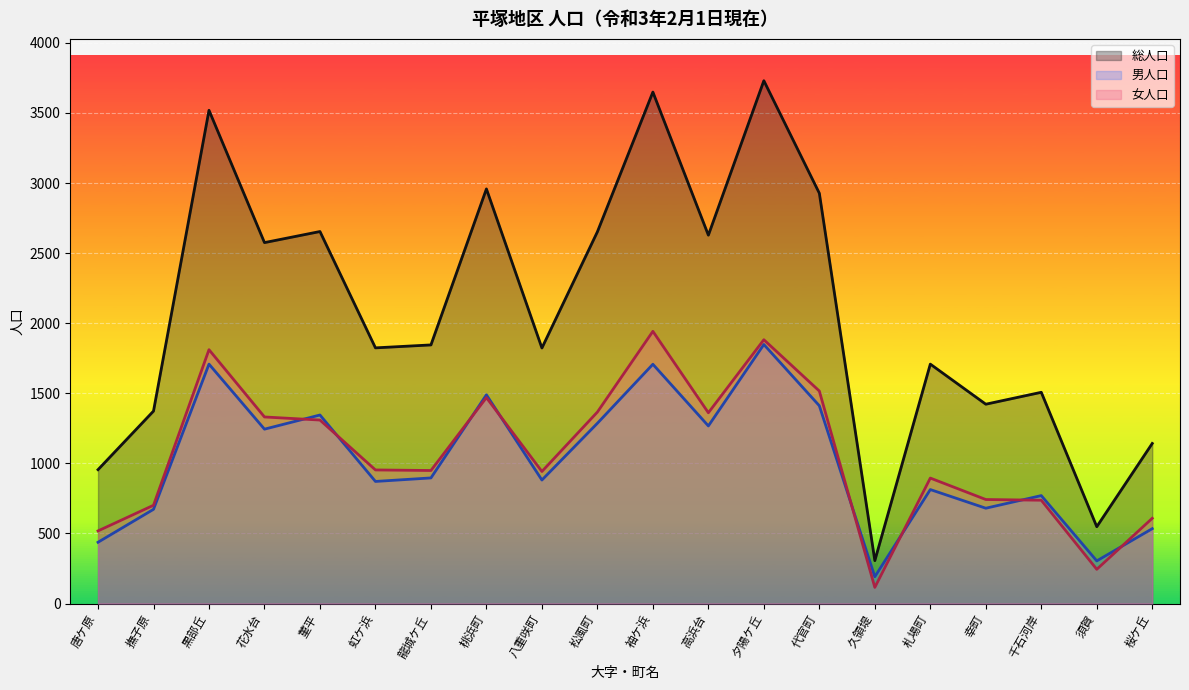

What are all the series names shown in the legend?

総人口, 男人口, 女人口